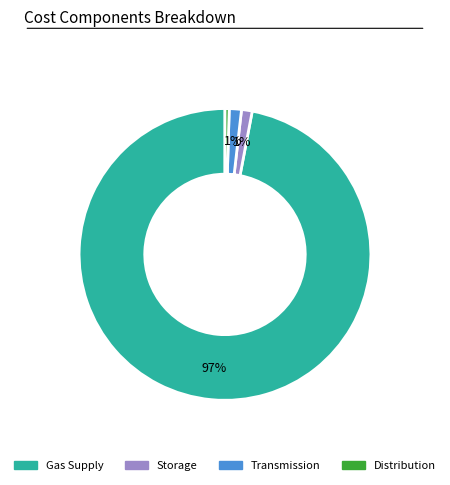

What percentage is the Transmission slice, to the nearest percent?

1%